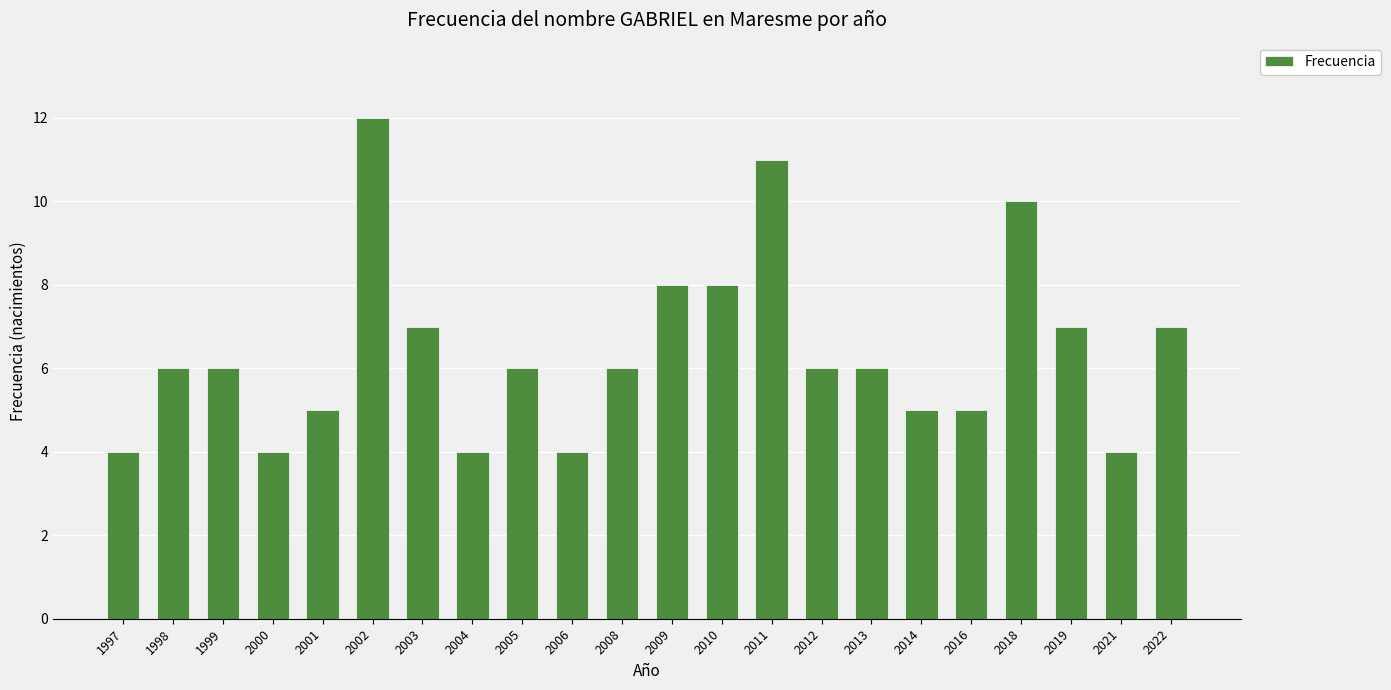

Reading left to right, extract all data points from this chart.

1997=4	1998=6	1999=6	2000=4	2001=5	2002=12	2003=7	2004=4	2005=6	2006=4	2008=6	2009=8	2010=8	2011=11	2012=6	2013=6	2014=5	2016=5	2018=10	2019=7	2021=4	2022=7